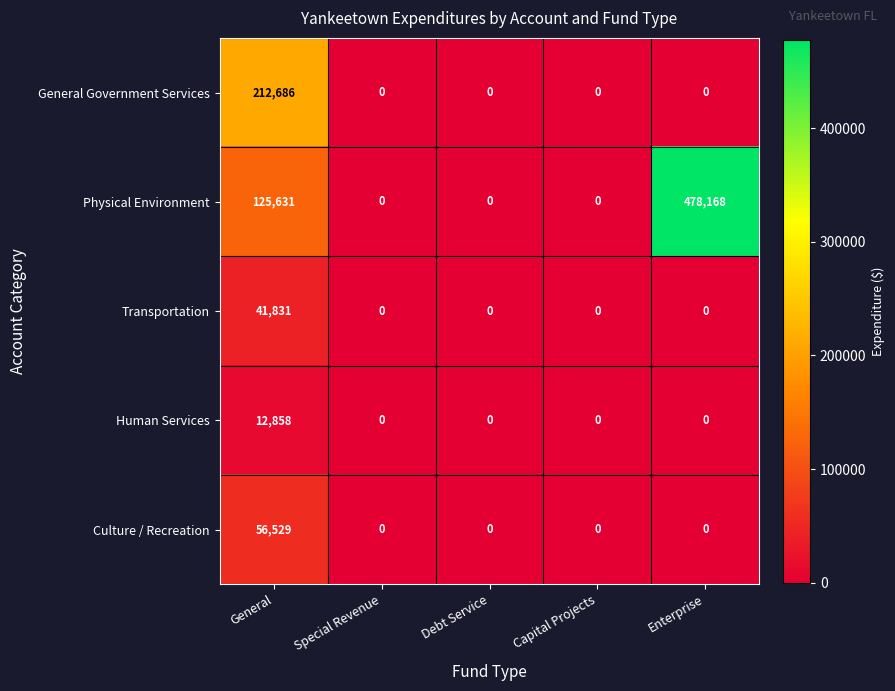

What is the sum of all General Government Services values?

212686